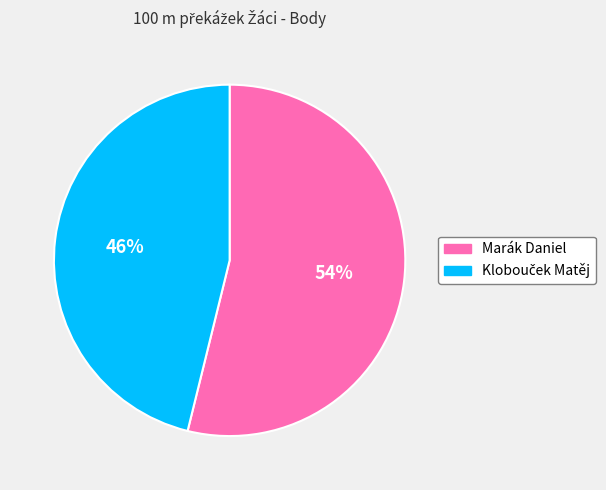

The Marák Daniel slice represents 39% of the pie. True or false?

False